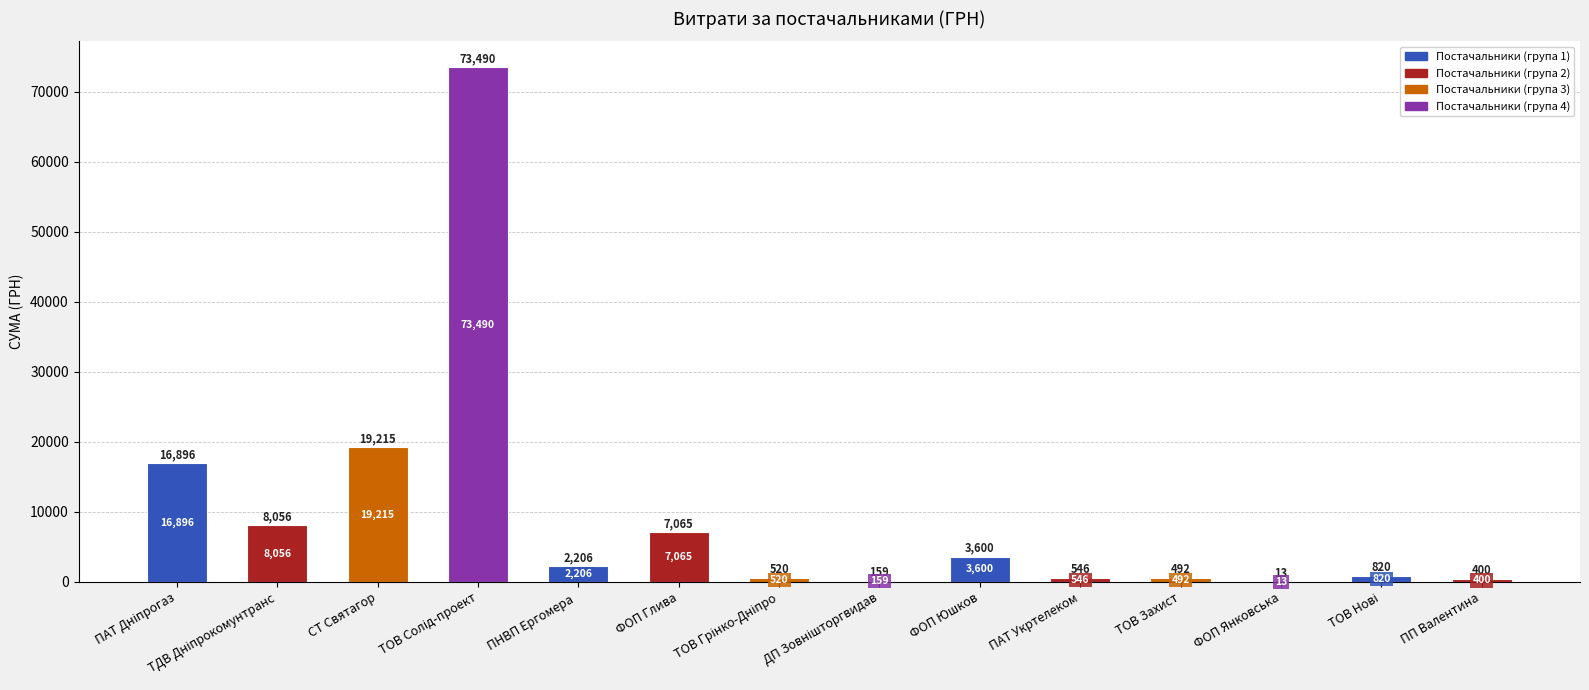

Are the bars horizontal?

No